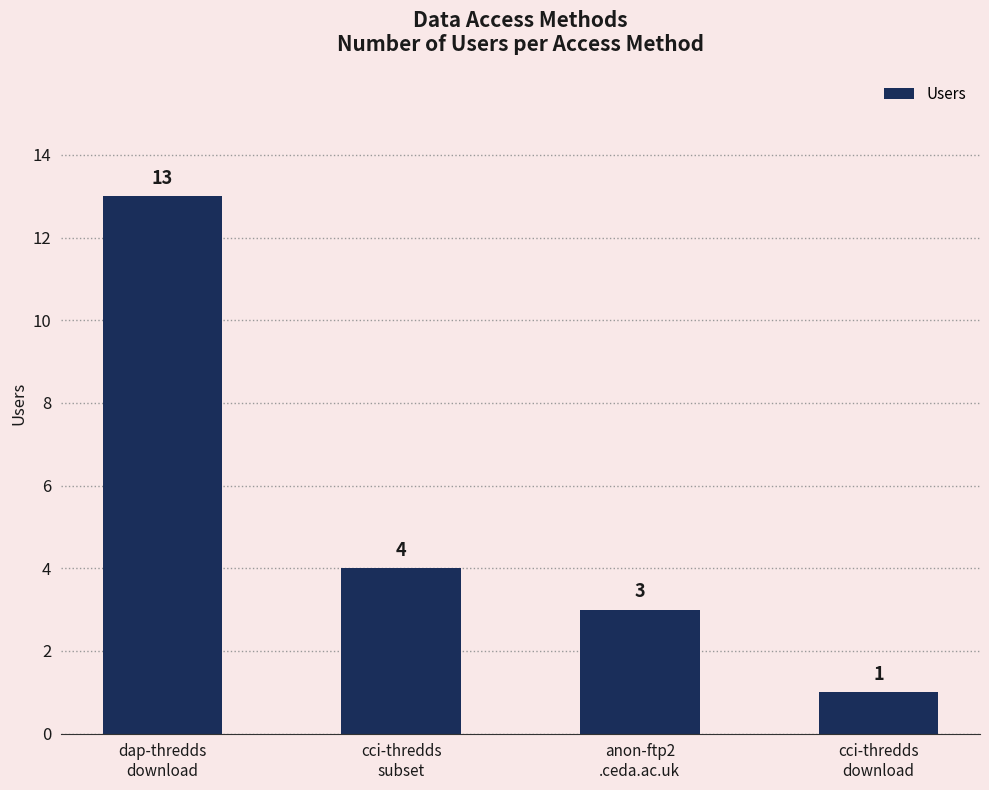

What is the difference between the maximum and minimum values?

12